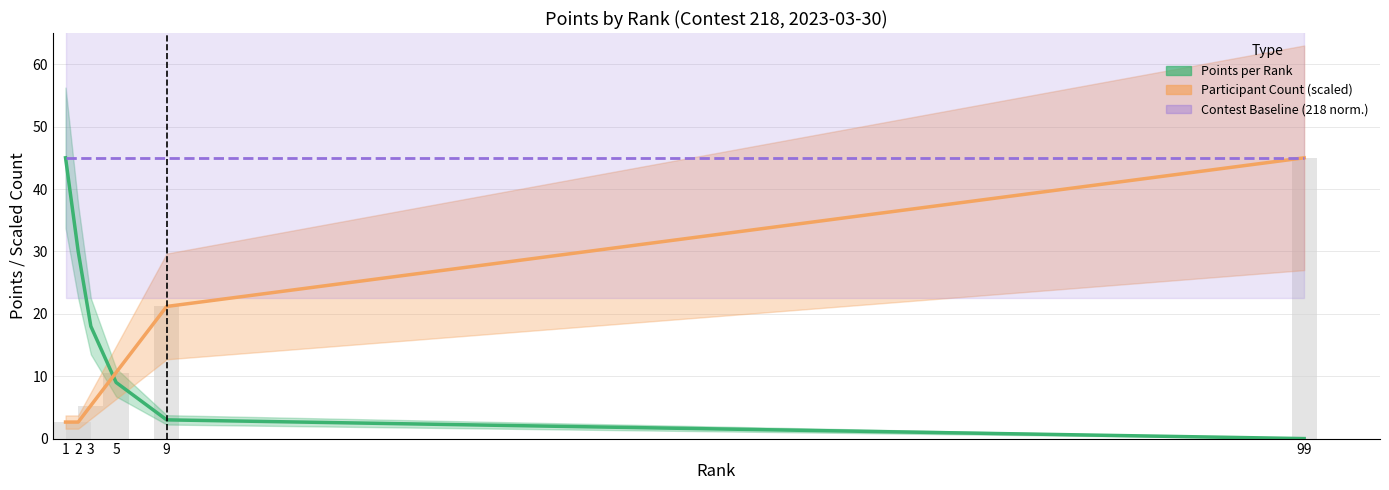

Does the chart contain any negative values?

No